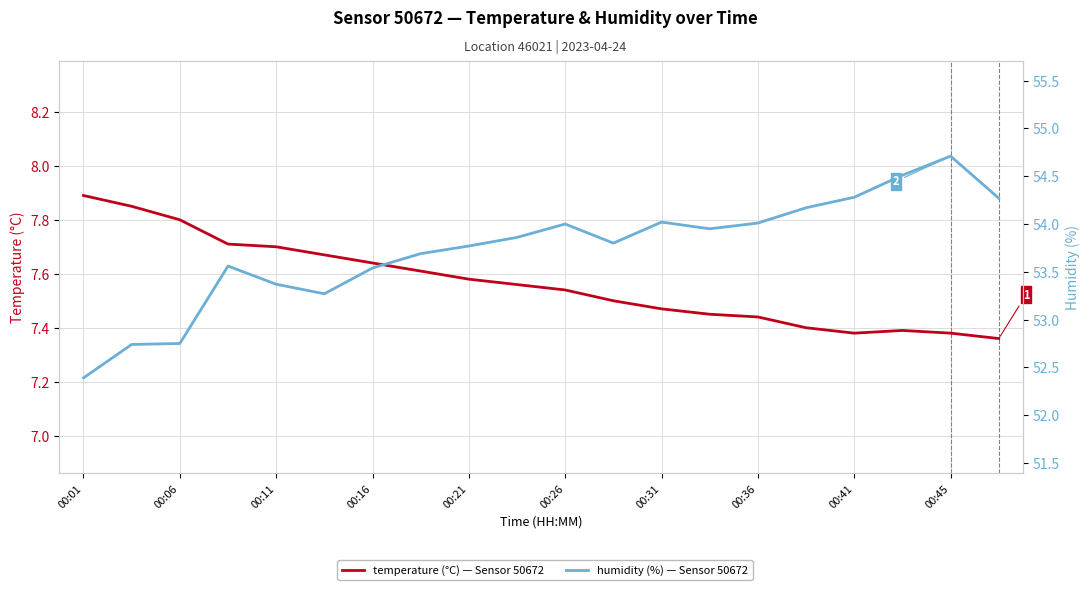

Between 00:31 and 00:26, which is larger?

00:26